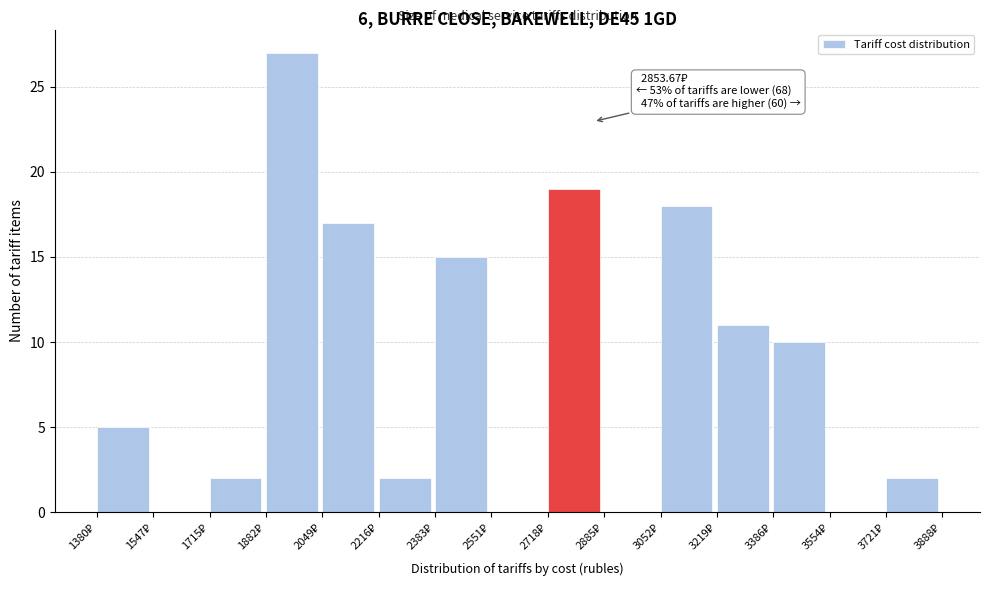

Over which range of the x-axis is the bar tallest?

1880 to 2040